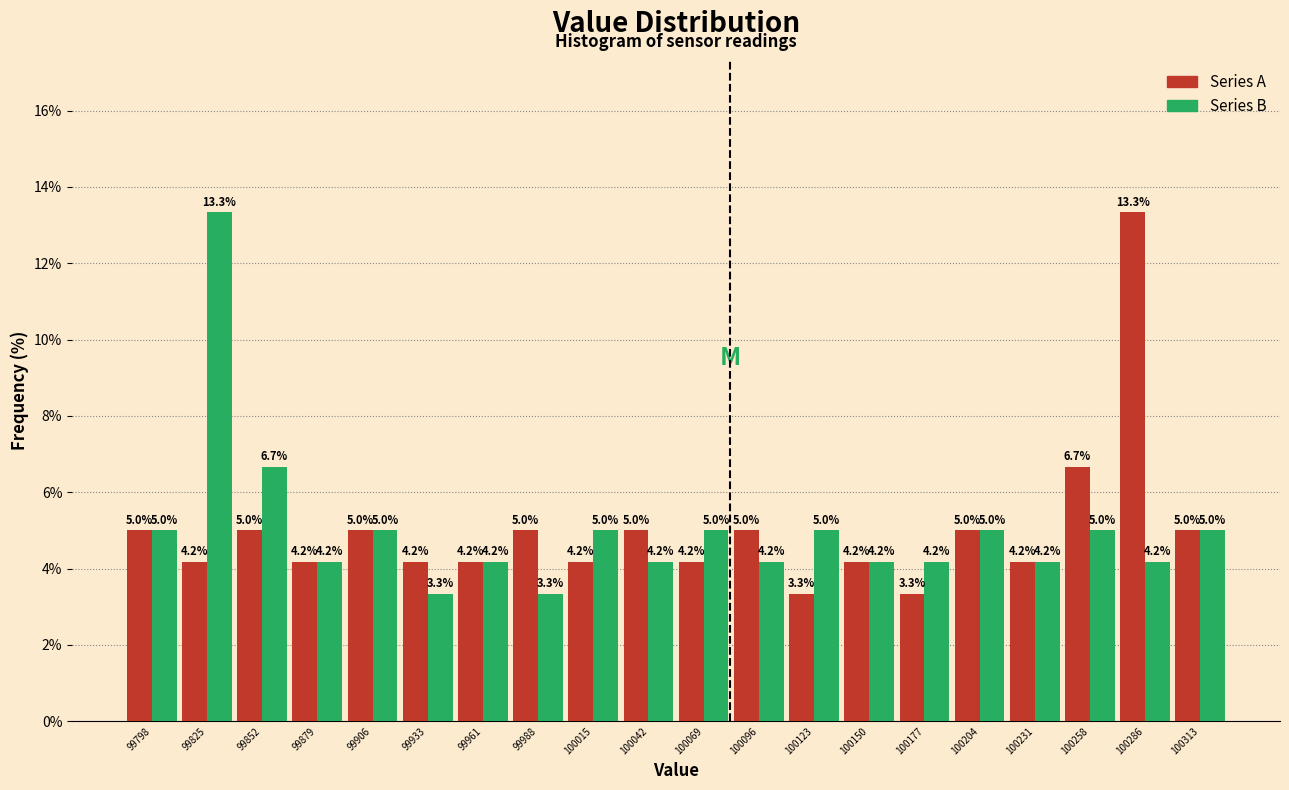

Reading left to right, list every range on the x-axis with the height of the bar of each series over it. The bar edges are not printed on the chart, so give them approximately, as read against the axis.

99785 to 99810: Series A=5.0	Series B=5.0
99810 to 99840: Series A=4.2	Series B=13.3
99840 to 99865: Series A=5.0	Series B=6.7
99865 to 99895: Series A=4.2	Series B=4.2
99895 to 99920: Series A=5.0	Series B=5.0
99920 to 99950: Series A=4.2	Series B=3.3
99950 to 99975: Series A=4.2	Series B=4.2
99975 to 100000: Series A=5.0	Series B=3.3
100000 to 100030: Series A=4.2	Series B=5.0
100030 to 100055: Series A=5.0	Series B=4.2
100055 to 100085: Series A=4.2	Series B=5.0
100085 to 100110: Series A=5.0	Series B=4.2
100110 to 100135: Series A=3.3	Series B=5.0
100135 to 100165: Series A=4.2	Series B=4.2
100165 to 100190: Series A=3.3	Series B=4.2
100190 to 100220: Series A=5.0	Series B=5.0
100220 to 100245: Series A=4.2	Series B=4.2
100245 to 100275: Series A=6.7	Series B=5.0
100275 to 100300: Series A=13.3	Series B=4.2
100300 to 100325: Series A=5.0	Series B=5.0